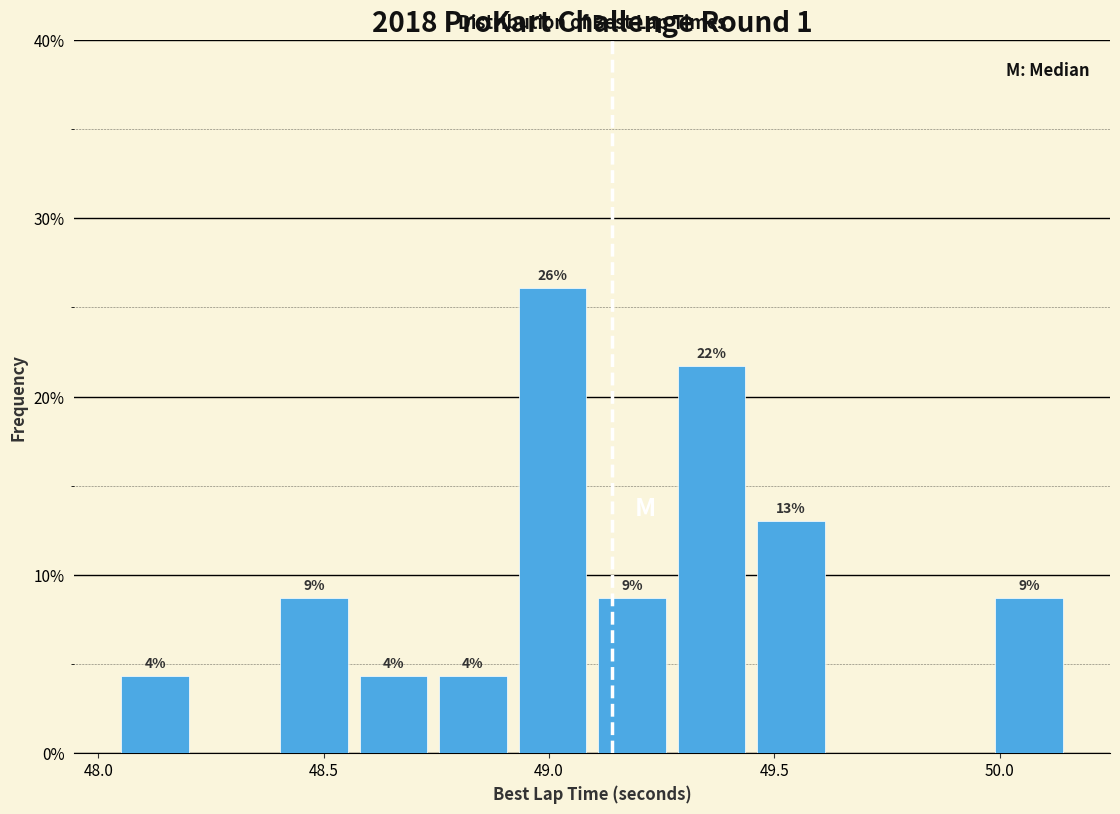

Around what value on the x-axis is the tallest bar? Give the approximate position of its centre, as read against the axis.

49.00